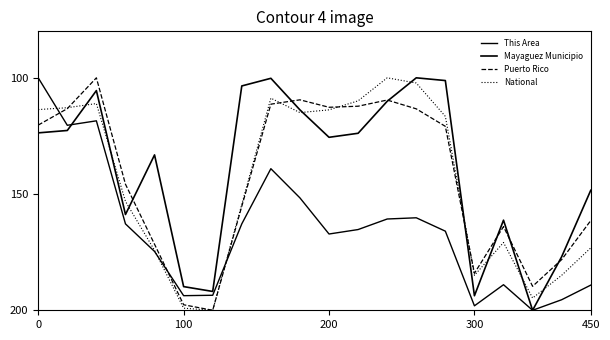

How many lines are shown in the chart?

4